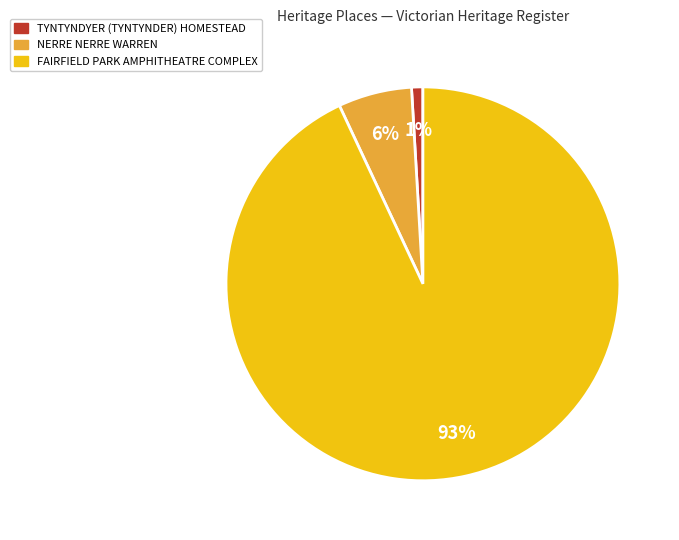

How many slices are in this pie chart?

3